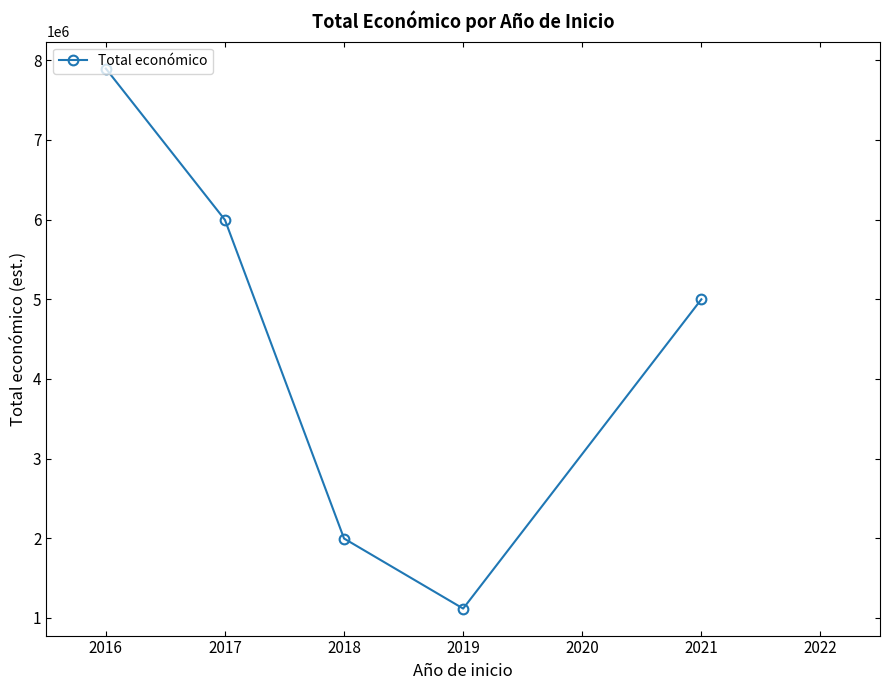

Where is the first local minimum?

2019